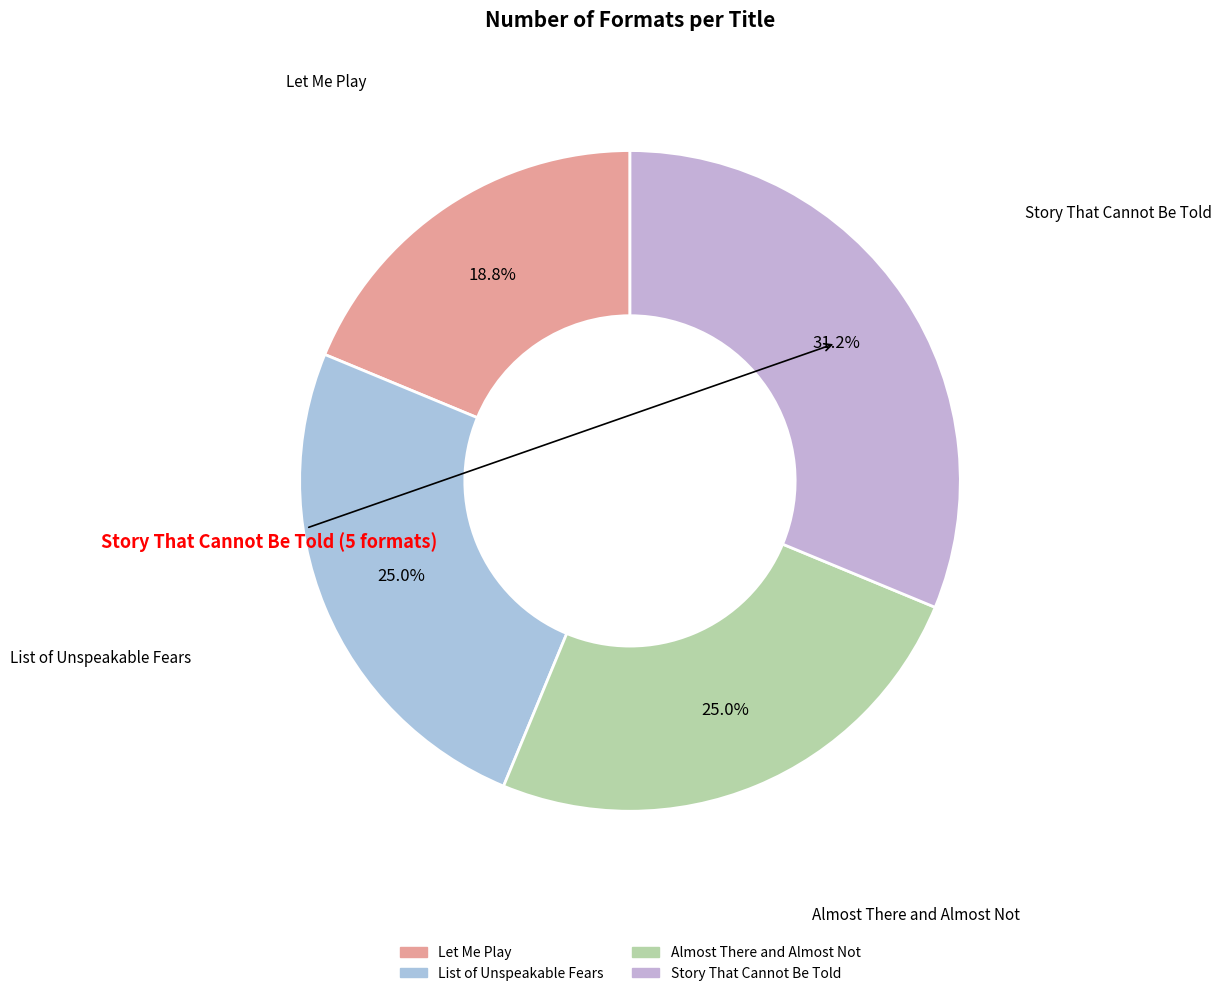

Approximately how many times larger is the value at Story That Cannot Be Told compared to Let Me Play?

1.7